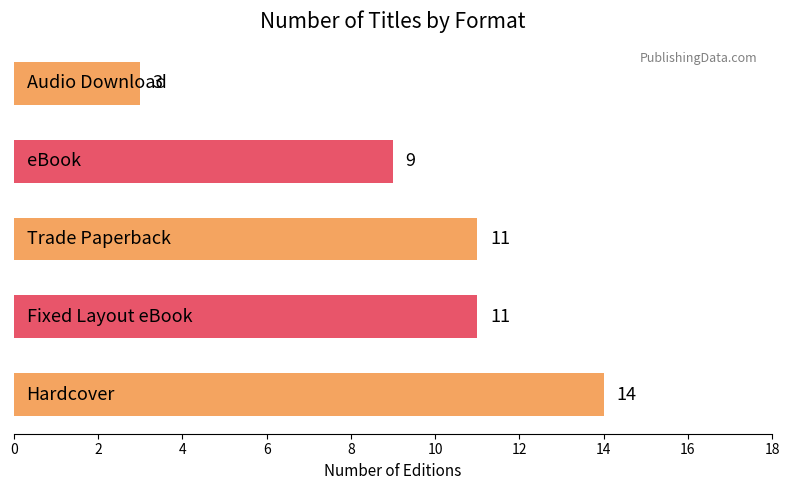

What is the difference between the maximum and minimum values?

11